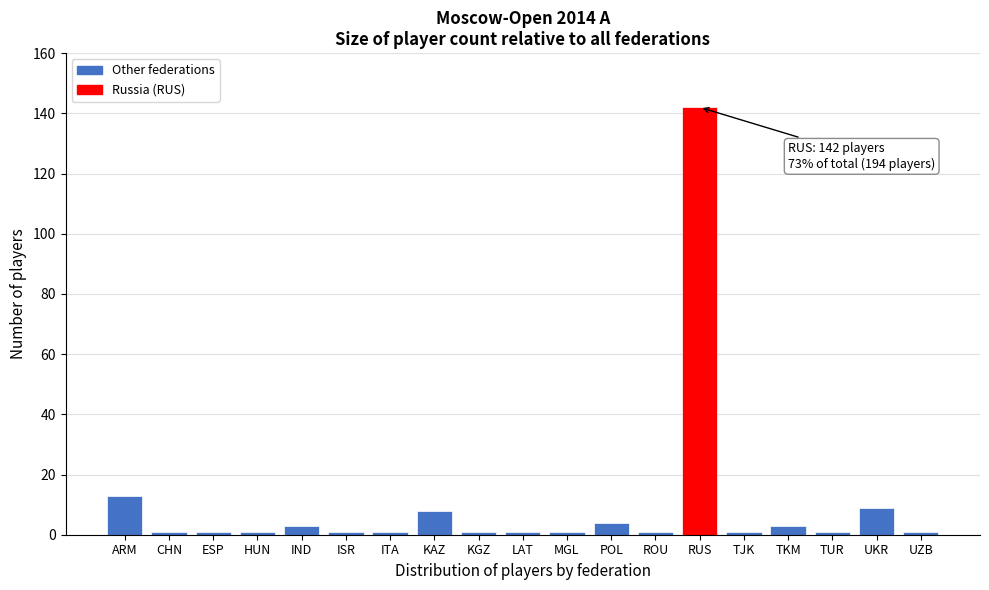

Reading left to right, extract all data points from this chart.

ARM=13	CHN=1	ESP=1	HUN=1	IND=3	ISR=1	ITA=1	KAZ=8	KGZ=1	LAT=1	MGL=1	POL=4	ROU=1	RUS=142	TJK=1	TKM=3	TUR=1	UKR=9	UZB=1